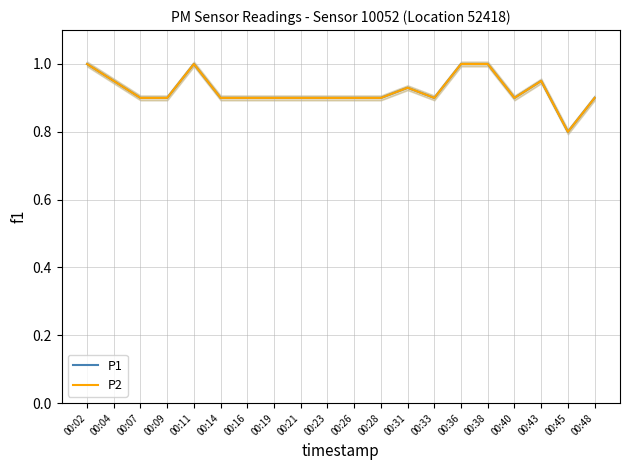

The value of P1 at 00:02 is 0.3. True or false?

False